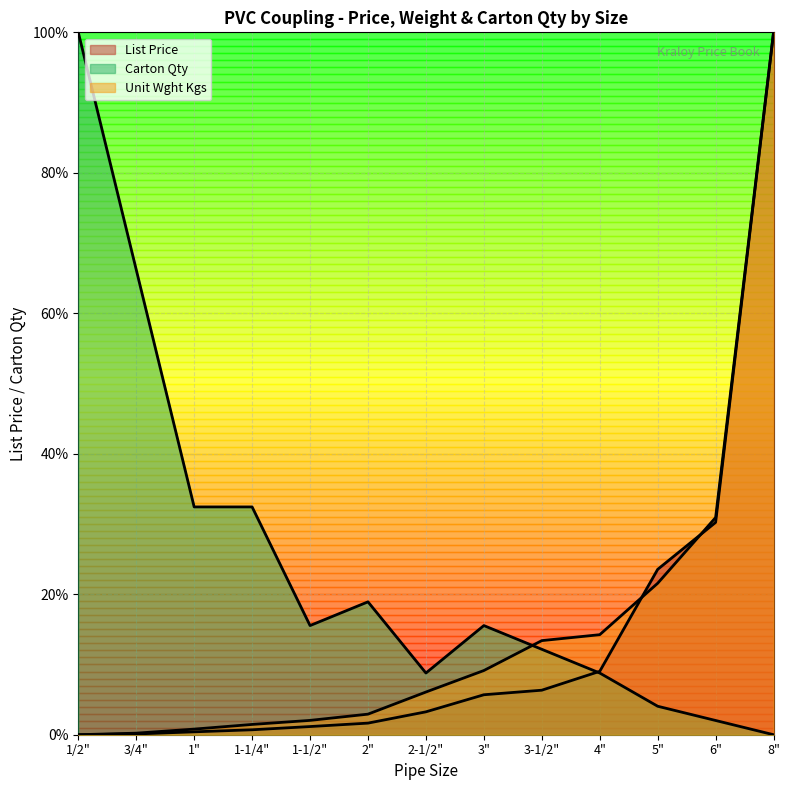

Reading left to right, what are all the values shown in this chart?

List Price: 1/2"=0.0	3/4"=0.1	1"=0.4	1-1/4"=0.7	1-1/2"=1.2	2"=1.7	2-1/2"=3.3	3"=5.7	3-1/2"=6.3	4"=9.0	5"=23.5	6"=30.2	8"=100.0
Unit Wght Kgs: 1/2"=0.0	3/4"=0.2	1"=0.8	1-1/4"=1.5	1-1/2"=2.0	2"=2.9	2-1/2"=6.1	3"=9.1	3-1/2"=13.4	4"=14.2	5"=21.6	6"=30.9	8"=100.0
Carton Qty: 1/2"=100.0	3/4"=66.2	1"=32.4	1-1/4"=32.4	1-1/2"=15.5	2"=18.9	2-1/2"=8.8	3"=15.5	3-1/2"=12.2	4"=8.8	5"=4.1	6"=2.0	8"=0.0